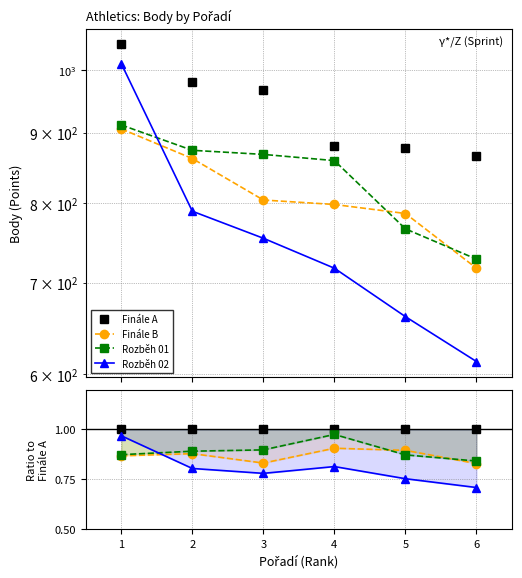

The Rozběh 01 series shows 0.5 at 4. True or false?

False